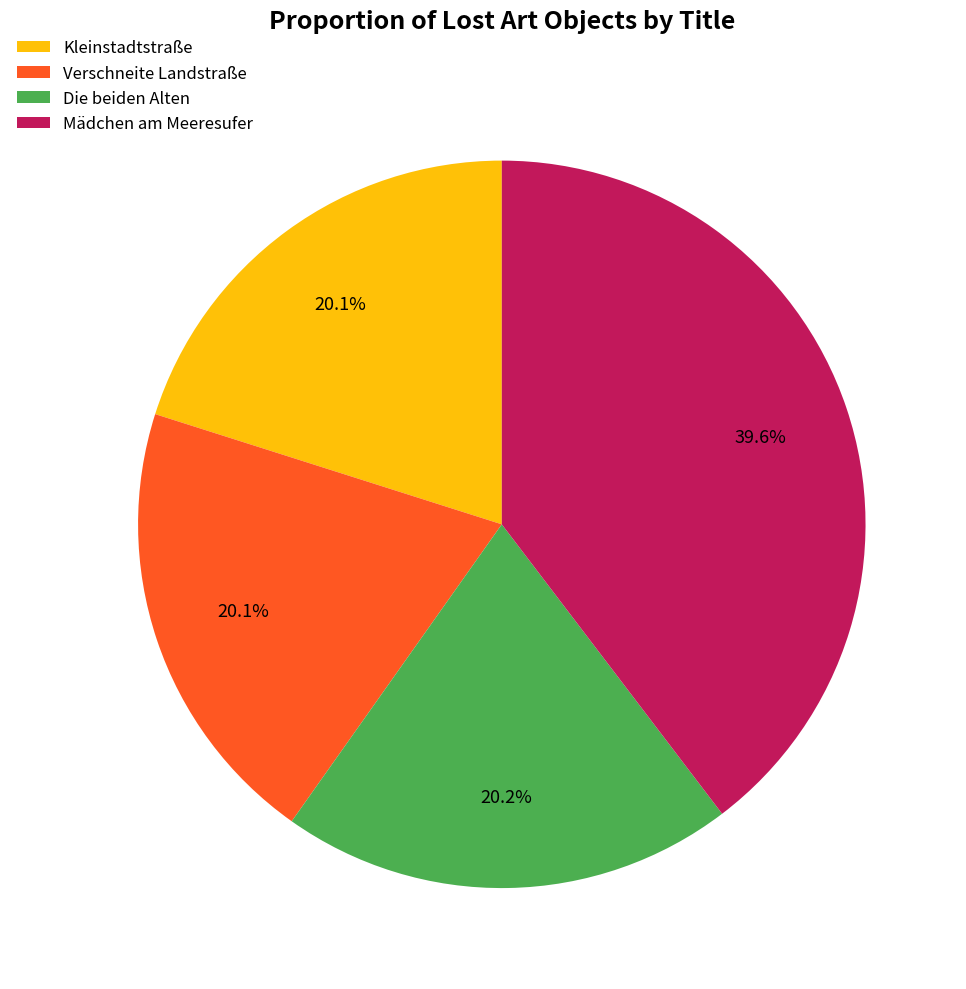

To the nearest percent, what is the difference between the Kleinstadtstraße and Mädchen am Meeresufer slice percentages?

20%